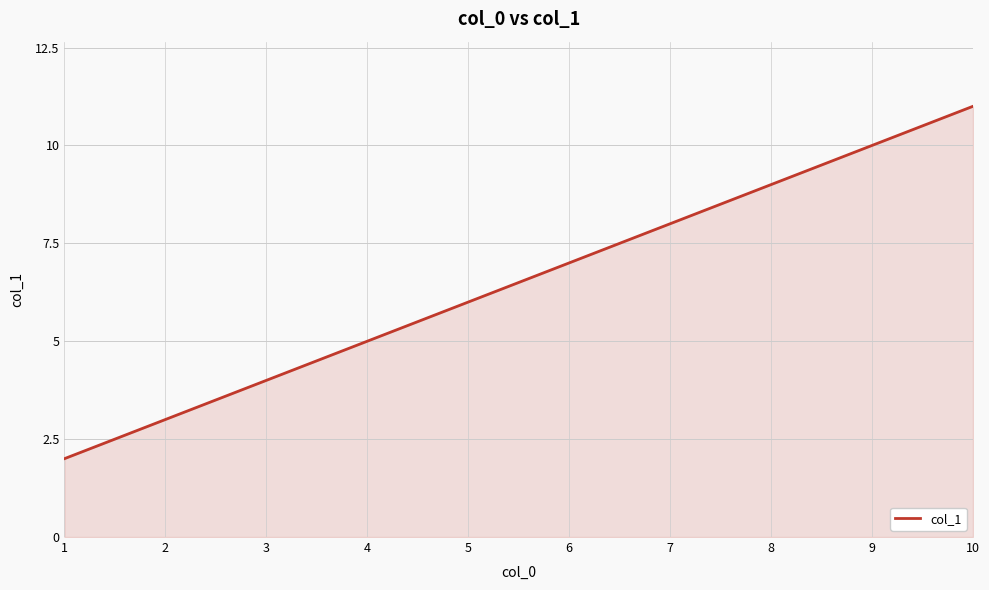

What is the difference between the second highest and minimum values?

8